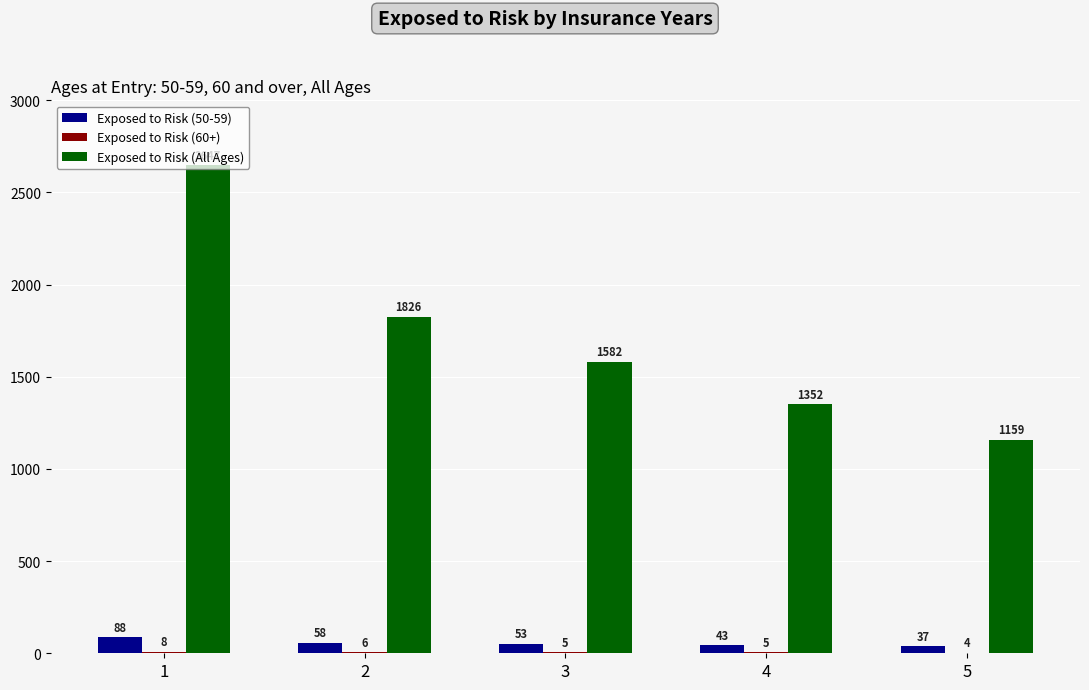

What is the maximum value for Exposed to Risk (50-59)?

88